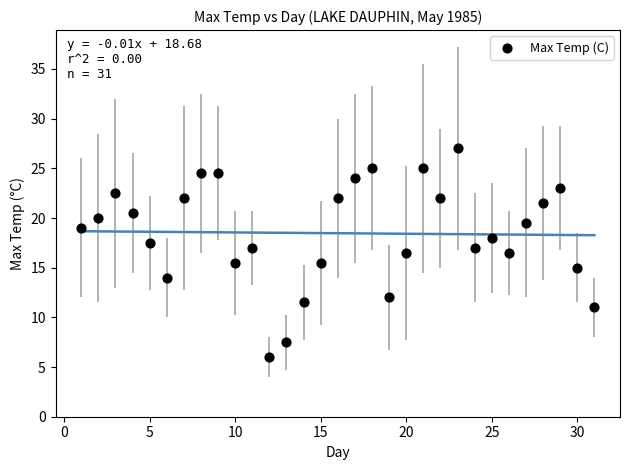

What is the range of Y values (max minus min)?

21.0